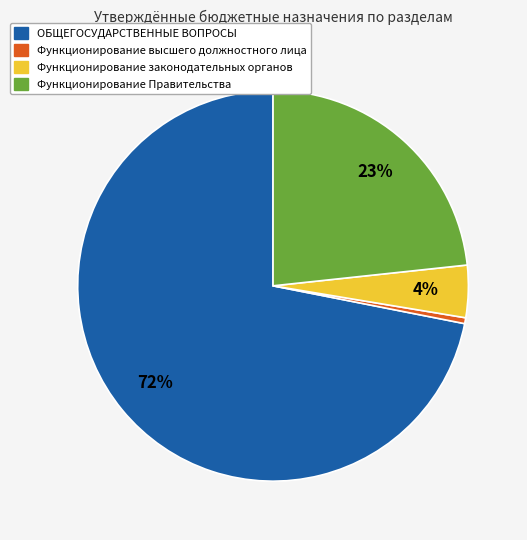

Which slice is the largest?

ОБЩЕГОСУДАРСТВЕННЫЕ ВОПРОСЫ